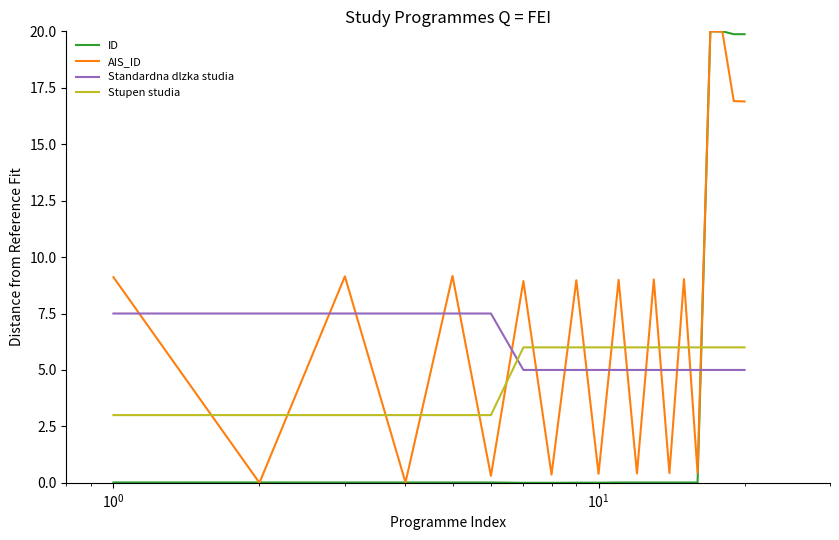

What is the maximum value shown in the chart?

20.0